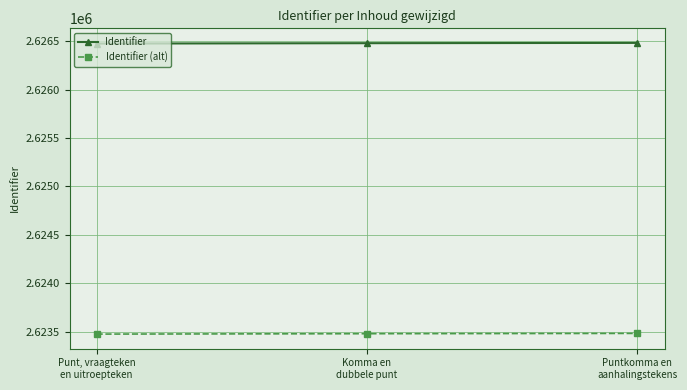

At how many categories does at least one series exceed 2625928?

3